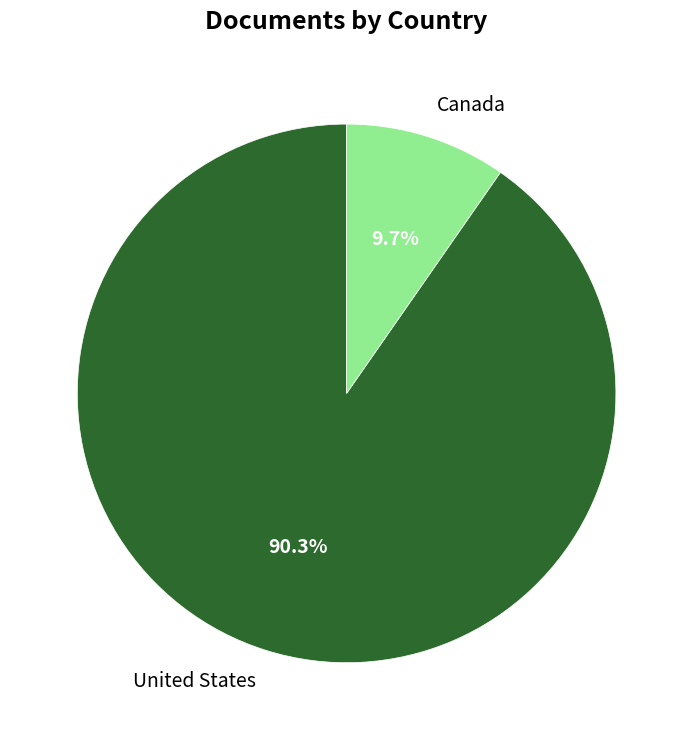

To the nearest percent, what is the average slice percentage?

50%